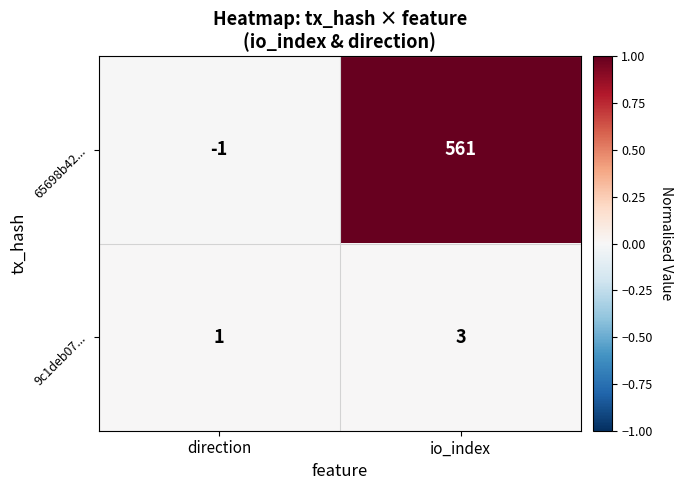

Reading left to right, transcribe all the data shown in this chart.

65698b42...: direction=-1	io_index=561
9c1deb07...: direction=1	io_index=3